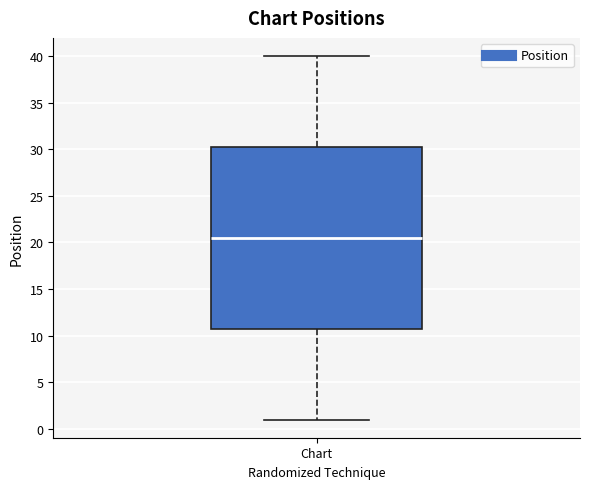

Transcribe this box plot: give where the median line is, the range the box spans, and where the two whiskers end, as read against the y-axis. The values are not printed on the chart, so give them approximately, as read against the axis.

median 20.5, box 11.0 to 30.5, whiskers 1.0 to 40.0